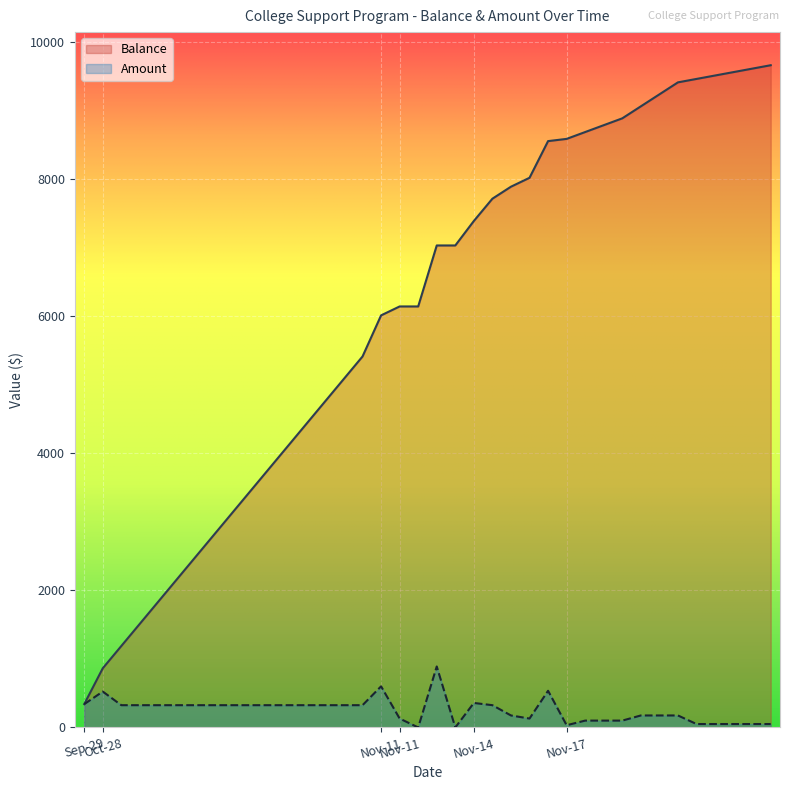

Which has a higher value, 2016-11-11 or 2016-11-17?

2016-11-17